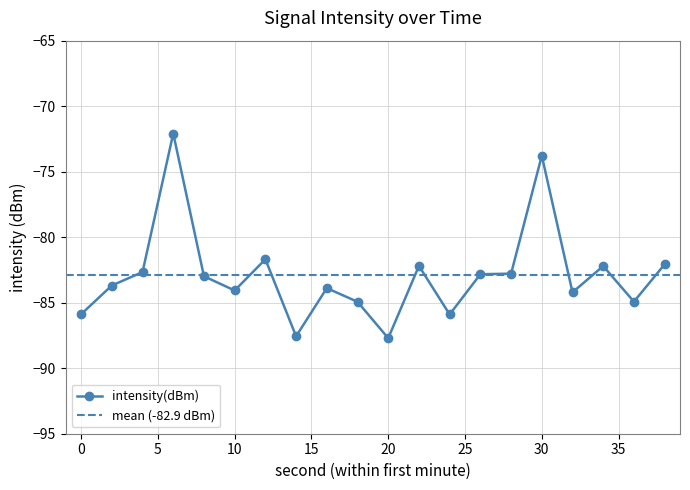

What is the difference between the maximum and minimum values?

15.6